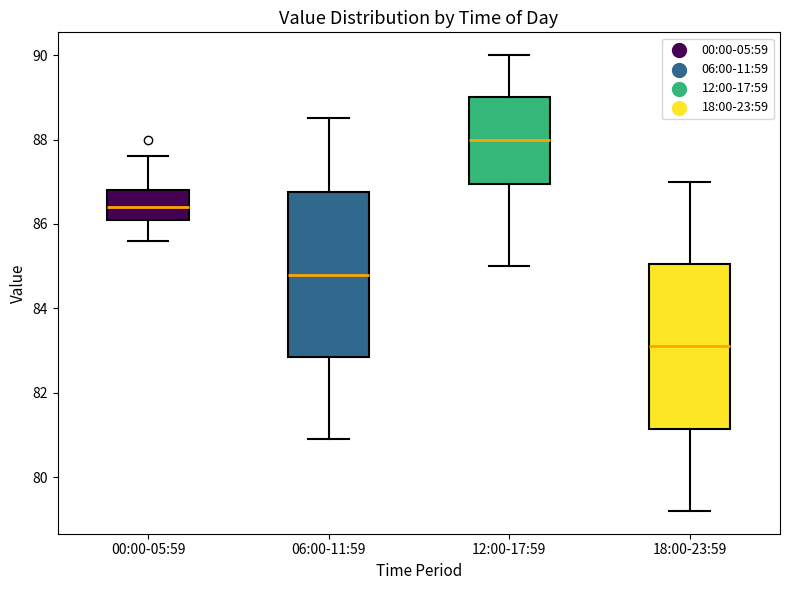

Where does the lower whisker of the box for 00:00-05:59 end on the y-axis? The values are not printed on the chart, so give them approximately, as read against the axis.

85.6